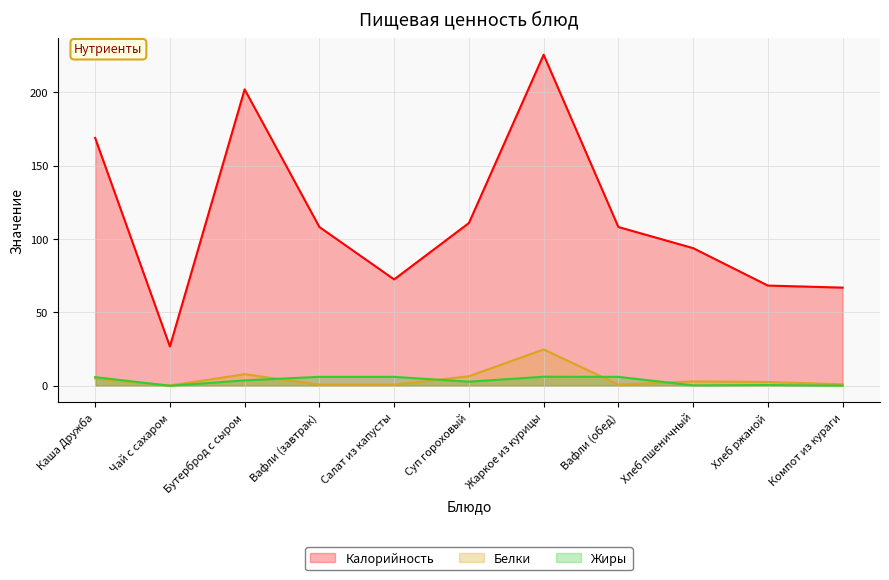

What is the value of the Калорийность point at the 11th from the left?

66.9